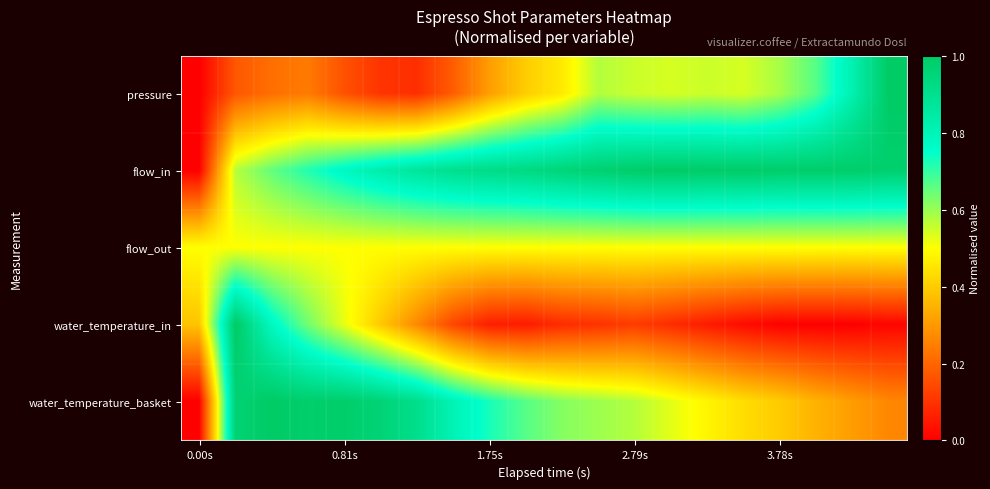

Reading left to right, list all the values displayed in this chart.

pressure: 0.0	0.2	0.2	0.2	0.2	0.1	0.1	0.2	0.3	0.4	0.5	0.6	0.6	0.5	0.6	0.5	0.6	0.7	0.8	1.0
flow_in: 0.0	0.6	0.7	0.7	0.8	0.8	0.9	0.9	0.9	0.9	1.0	1.0	1.0	1.0	1.0	1.0	1.0	1.0	1.0	1.0
flow_out: 0.5	0.5	0.5	0.5	0.5	0.5	0.5	0.5	0.5	0.5	0.5	0.5	0.5	0.5	0.5	0.5	0.5	0.5	0.5	0.5
water_temperature_in: 0.4	1.0	0.8	0.6	0.5	0.4	0.3	0.1	0.1	0.1	0.1	0.1	0.1	0.1	0.1	0.0	0.0	0.0	0.0	0.0
water_temperature_basket: 0.0	1.0	1.0	1.0	1.0	1.0	0.9	0.8	0.7	0.7	0.6	0.6	0.6	0.5	0.5	0.4	0.4	0.4	0.3	0.3